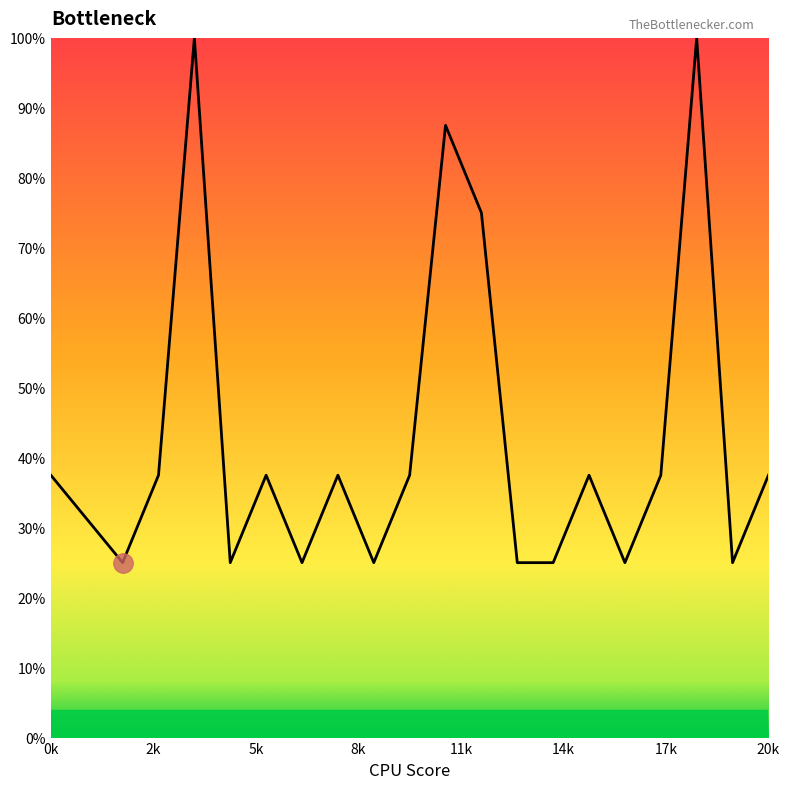

What is the difference between the maximum and second lowest values?

75.0